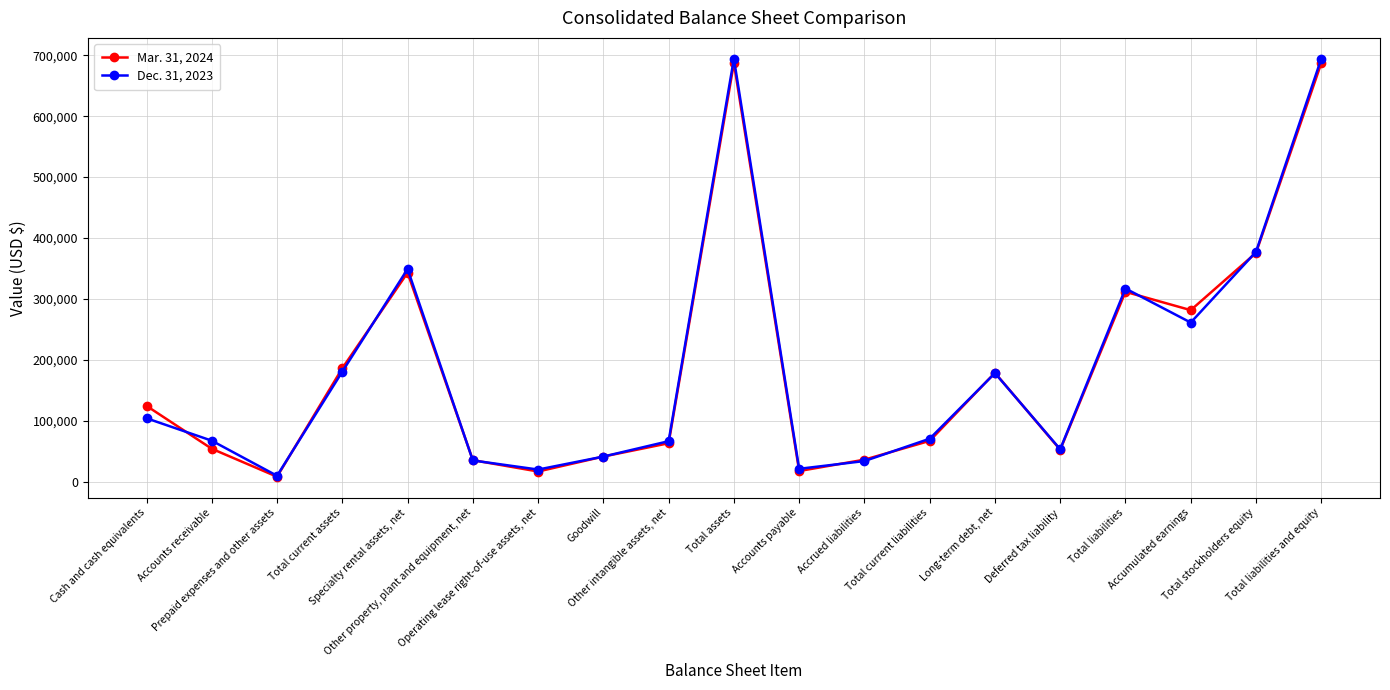

What is the minimum value shown in the chart?

7927